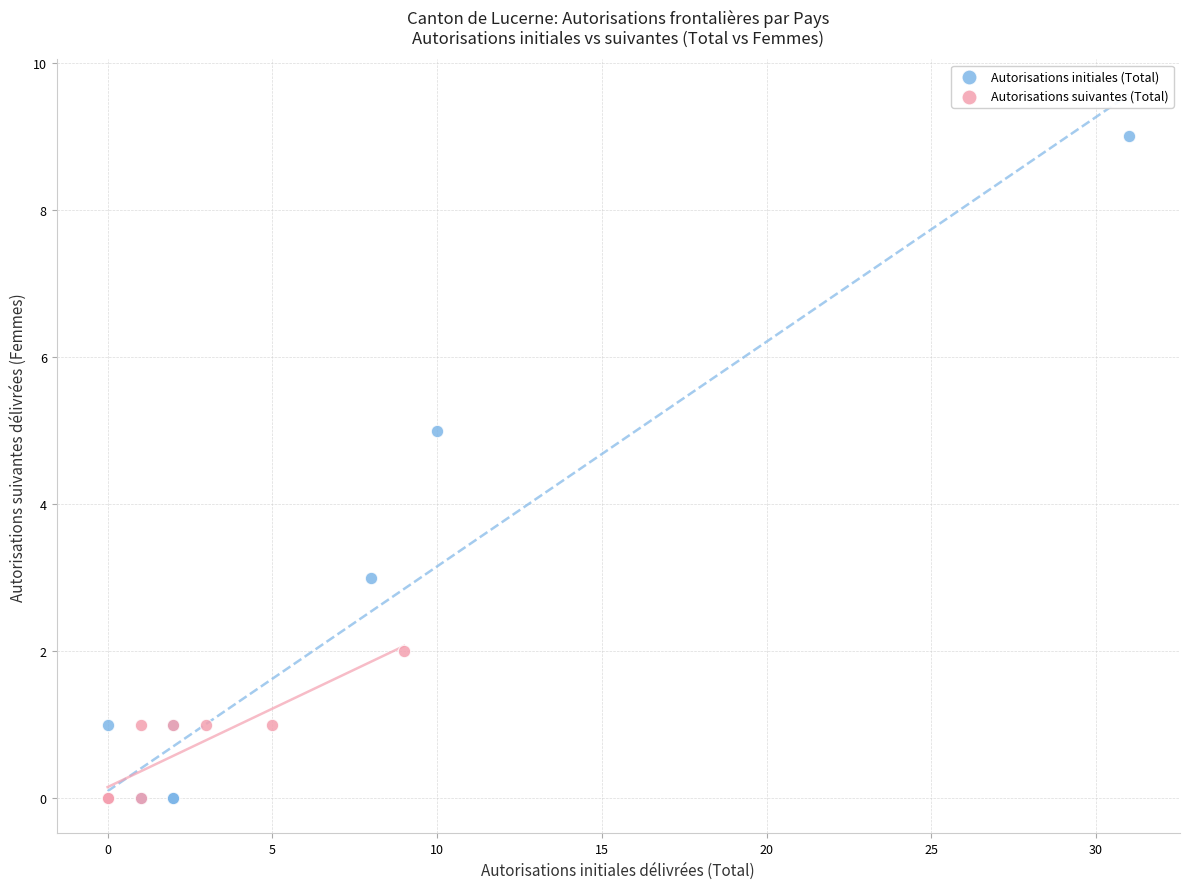

What are all the series names shown in the legend?

Autorisations initiales (Total), Autorisations suivantes (Total)